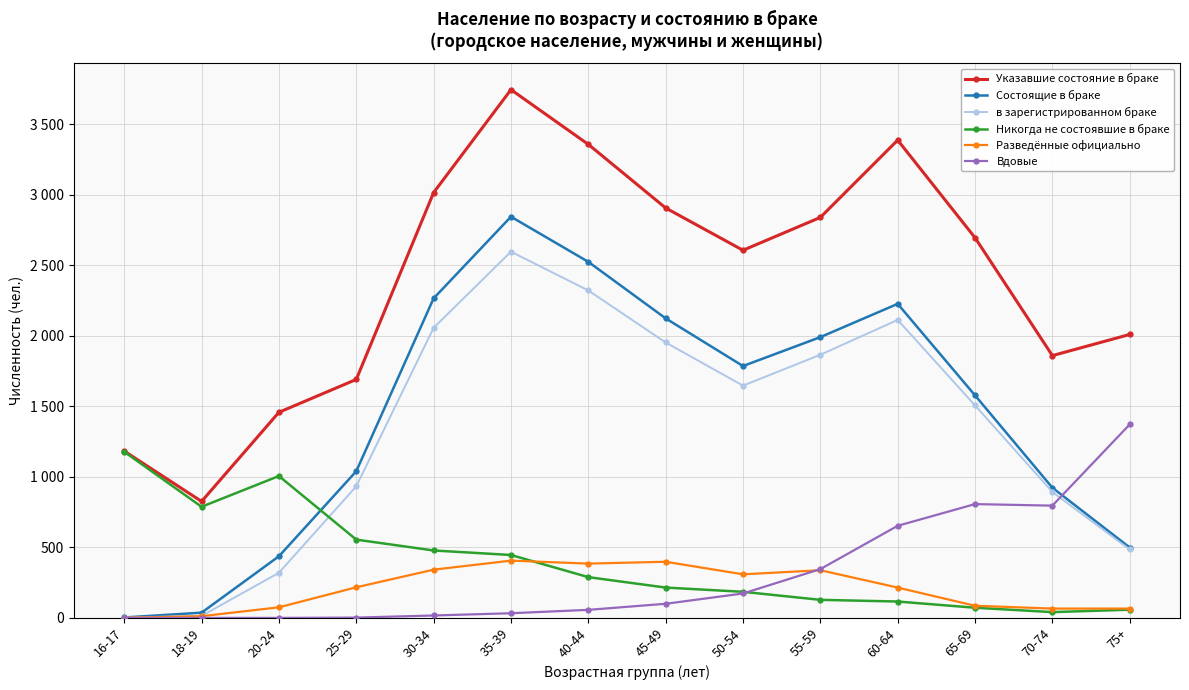

At which label is Никогда не состоявшие в браке closest to 609?

25-29